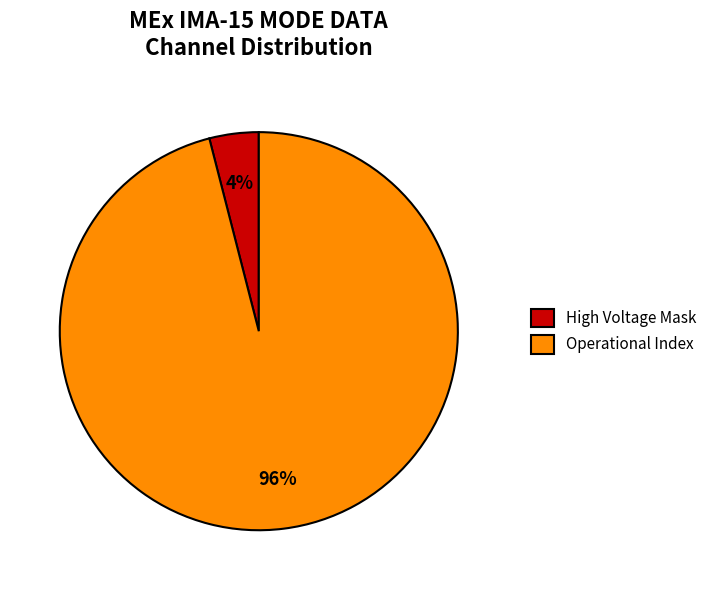

What percentage is the Operational Index slice, to the nearest percent?

96%